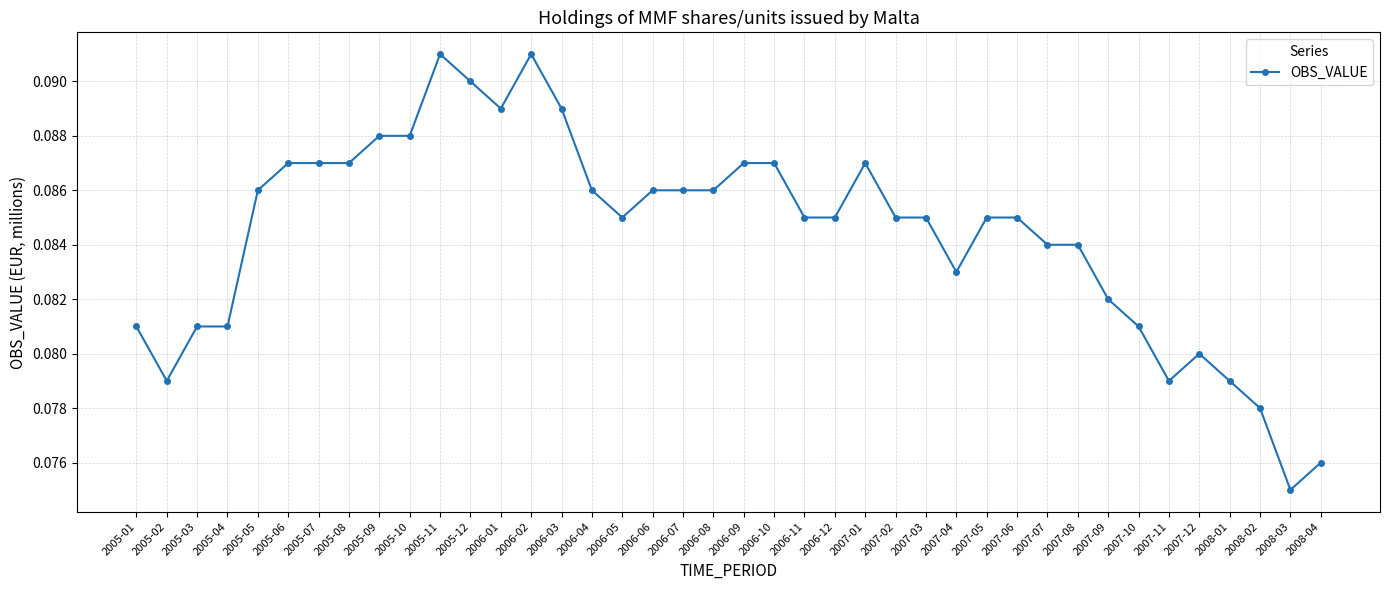

At which category does the chart reach its minimum across all series?

2008-03